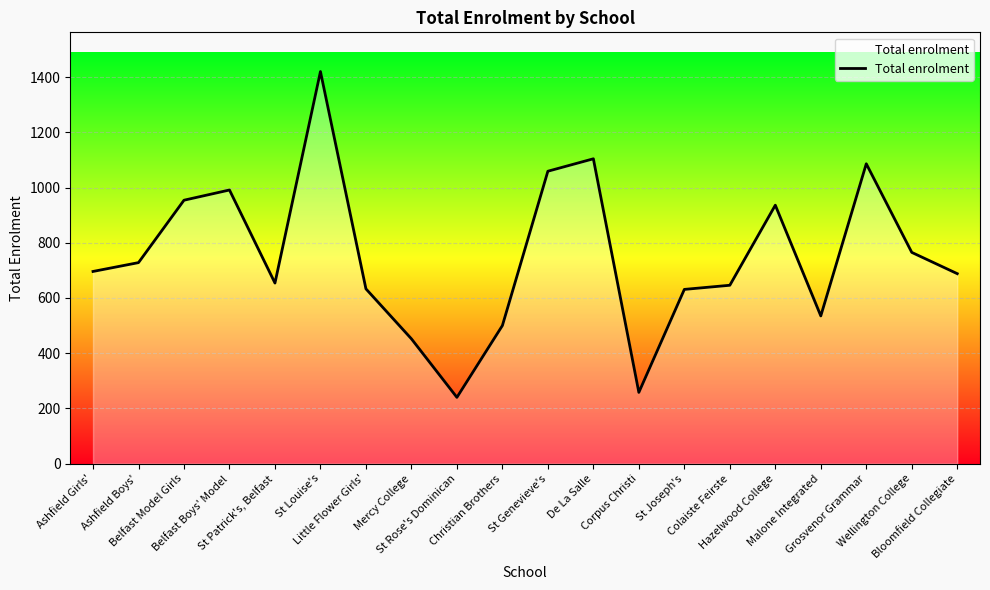

At which label is the value closest to 830?

Wellington College